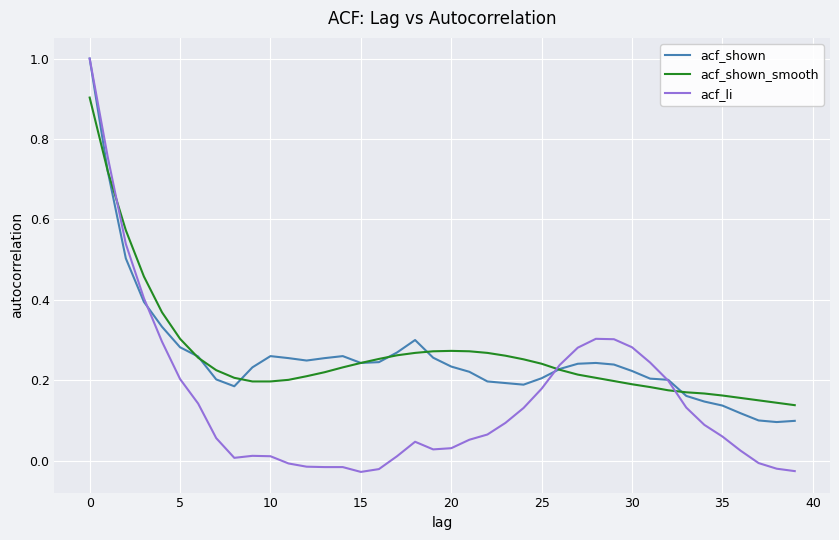

What is the difference between the maximum and minimum values in the acf_li series?

1.0